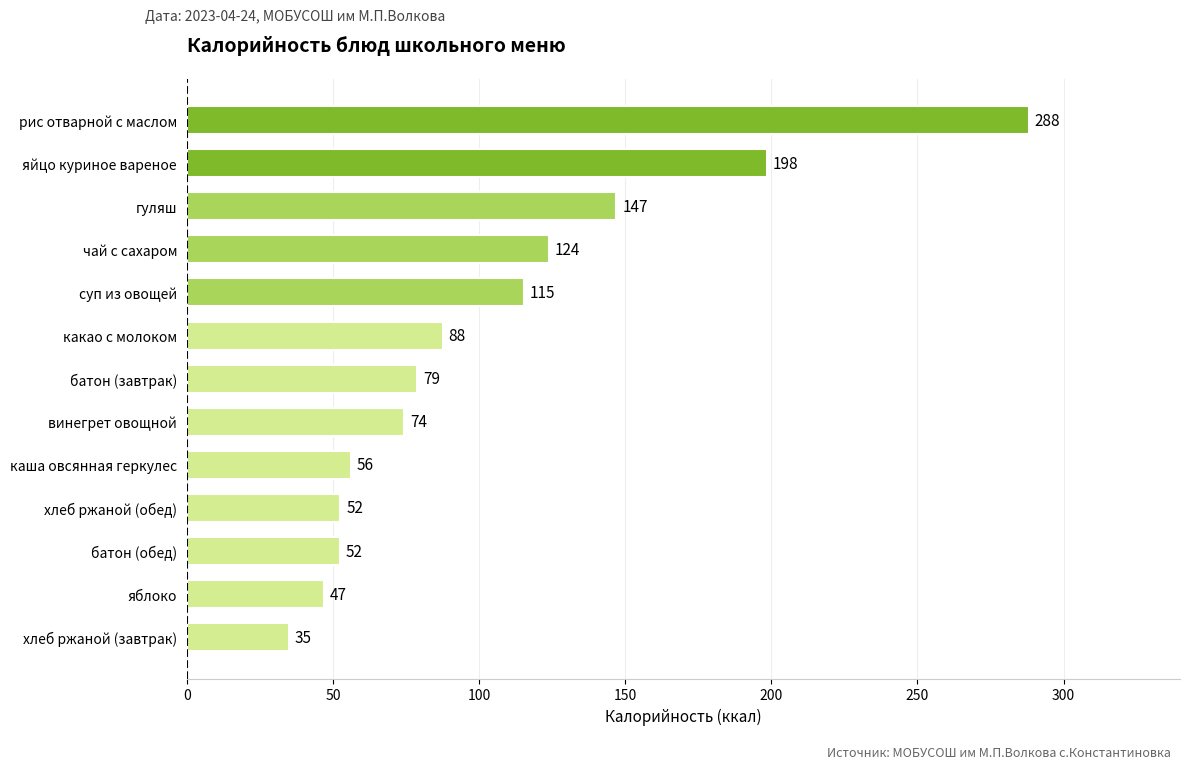

True or false: the data shows 52.4 at батон (обед).

True